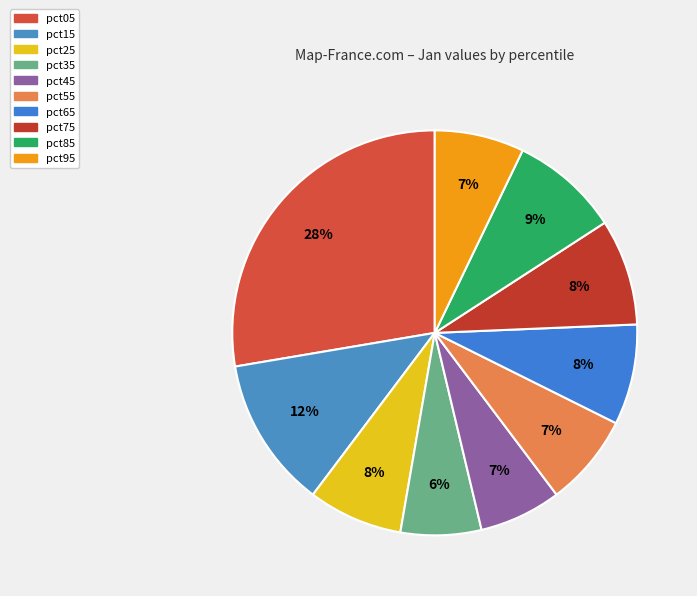

Which category has the smallest portion of the pie?

pct35